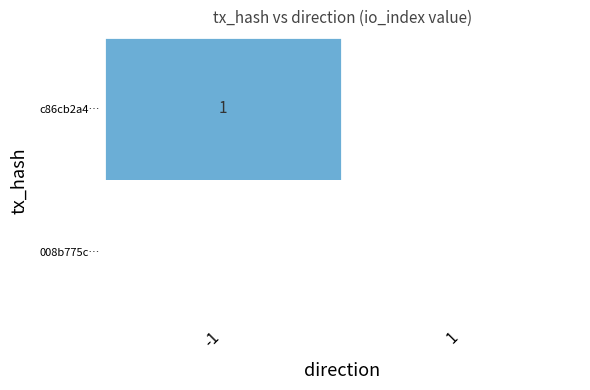

True or false: c86cb2a4… has a value of 1 at -1.

True